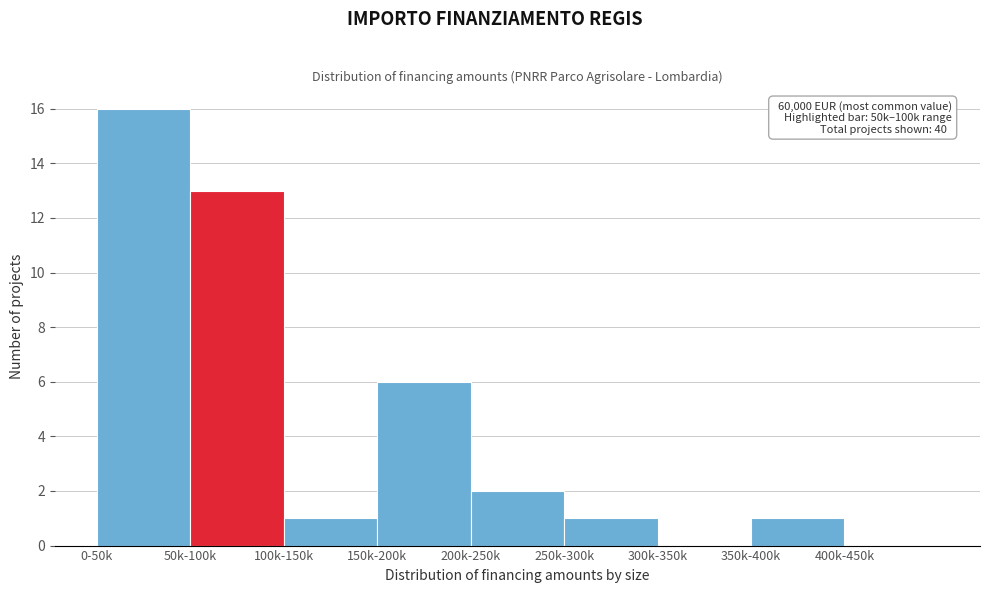

Reading left to right, list all the values displayed in this chart.

0-50k=16	50k-100k=13	100k-150k=1	150k-200k=6	200k-250k=2	250k-300k=1	300k-350k=0	350k-400k=1	400k-450k=0